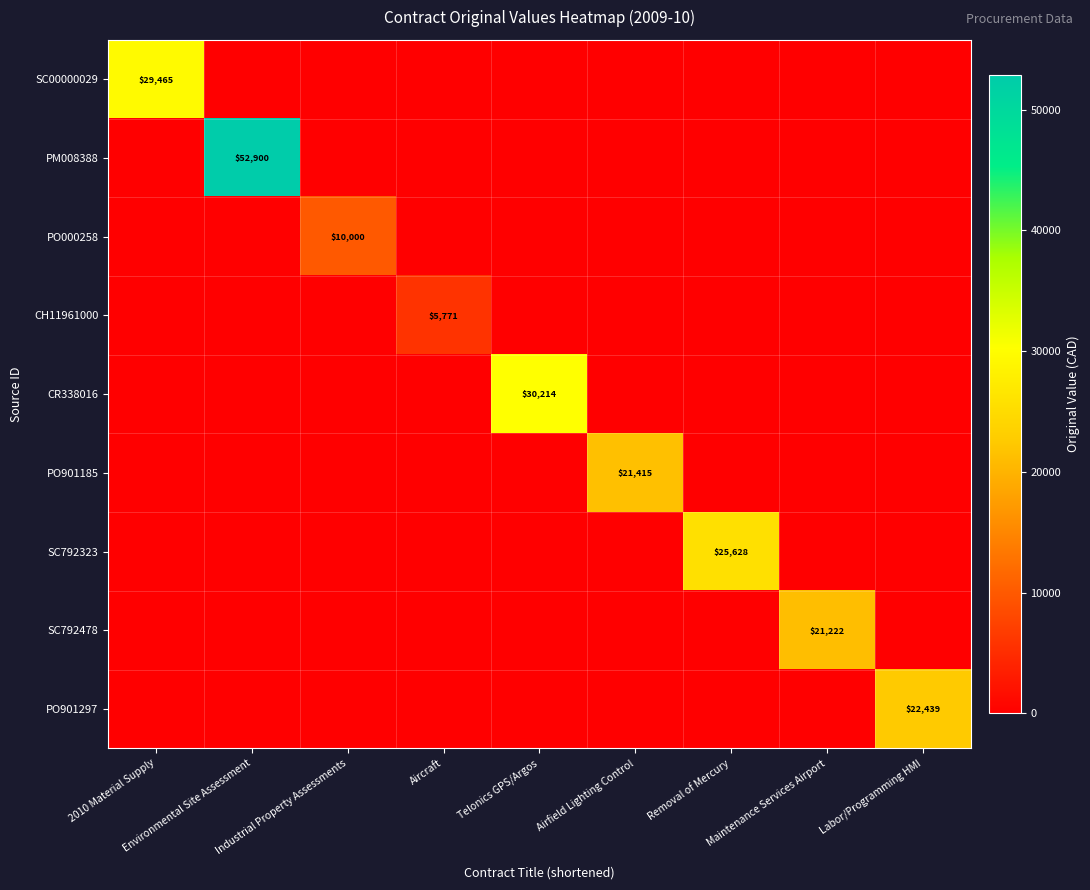

Which category has the highest value across all series?

Environmental Site Assessment